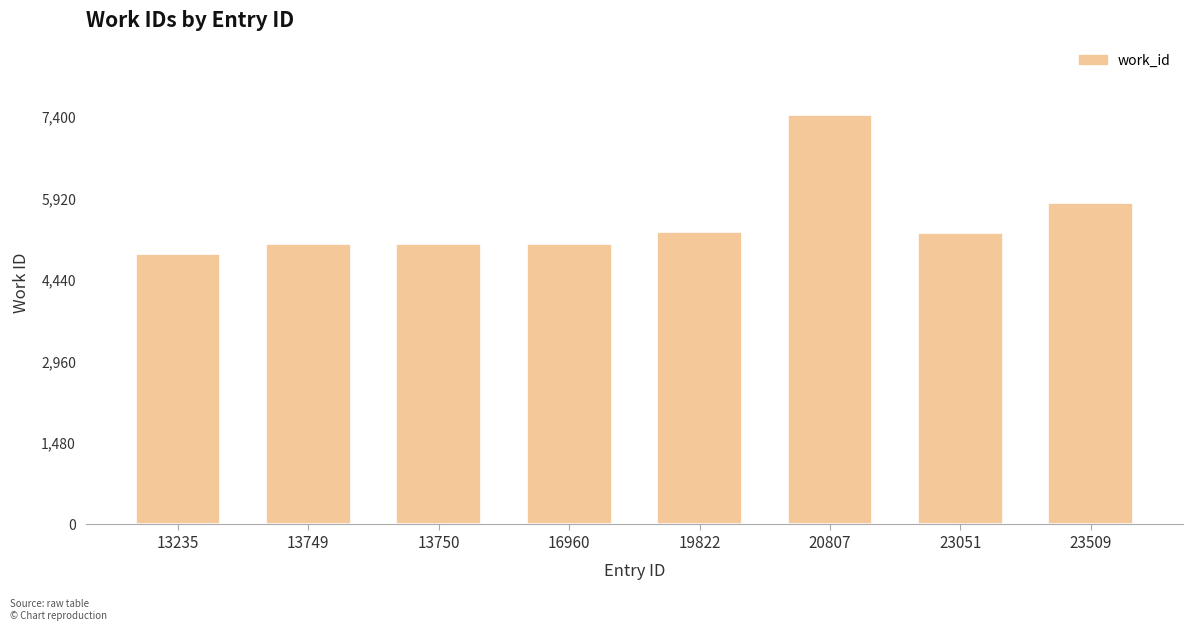

What is the difference between the maximum and minimum values?

2523